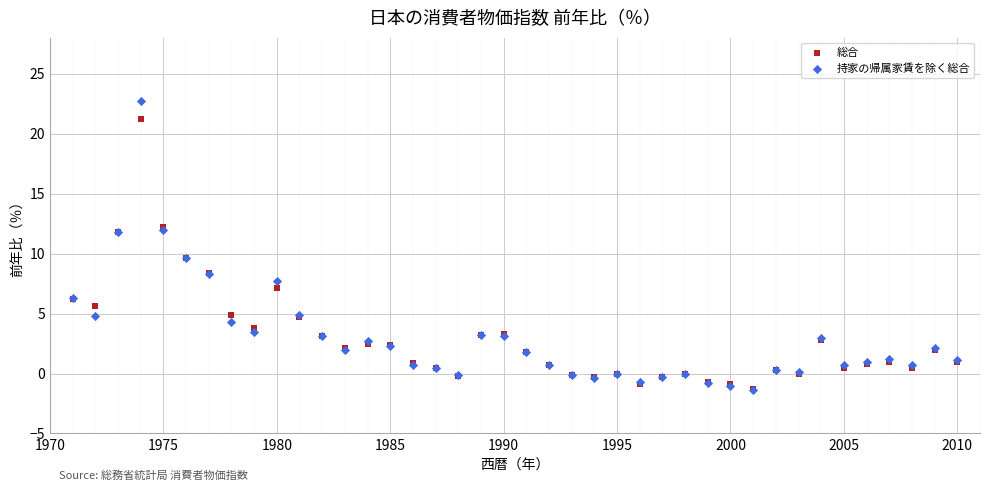

What are all the series names shown in the legend?

総合, 持家の帰属家賃を除く総合